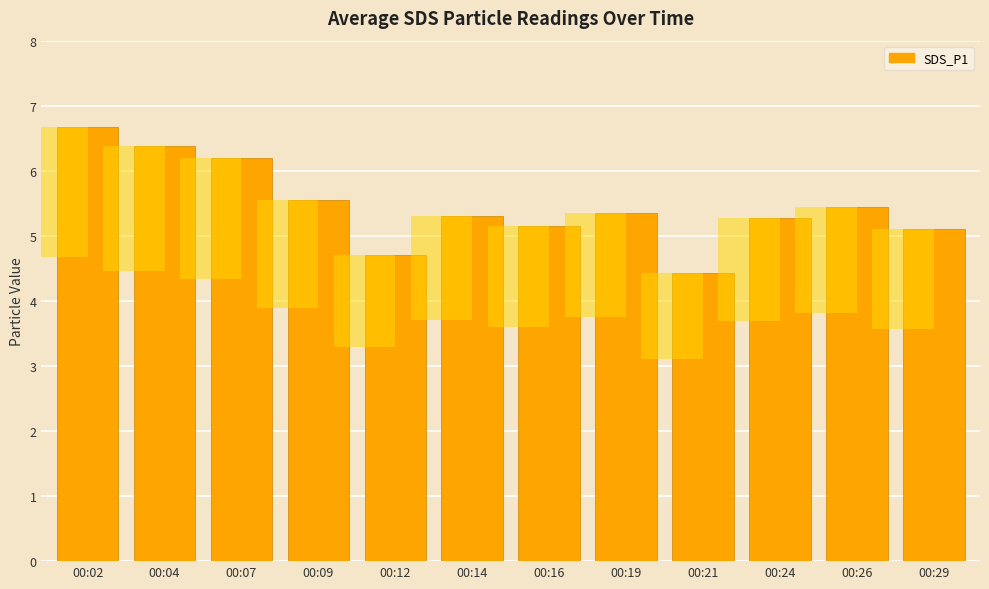

What is the change in value from 00:04 to 00:29?

-1.3